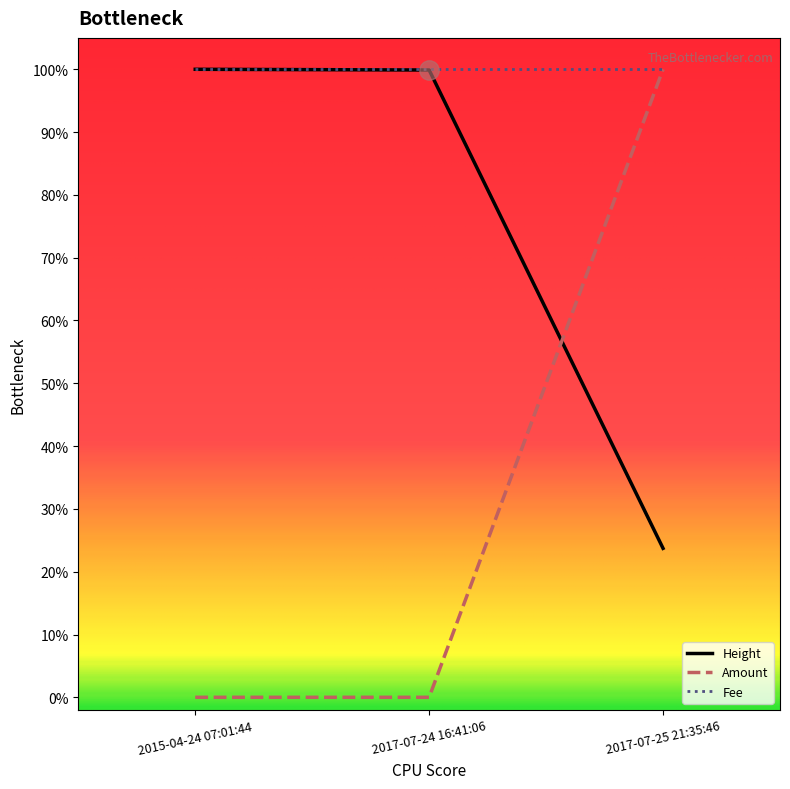

What is the difference between the highest and lowest values at 2017-07-25 21:35:46?

0.8